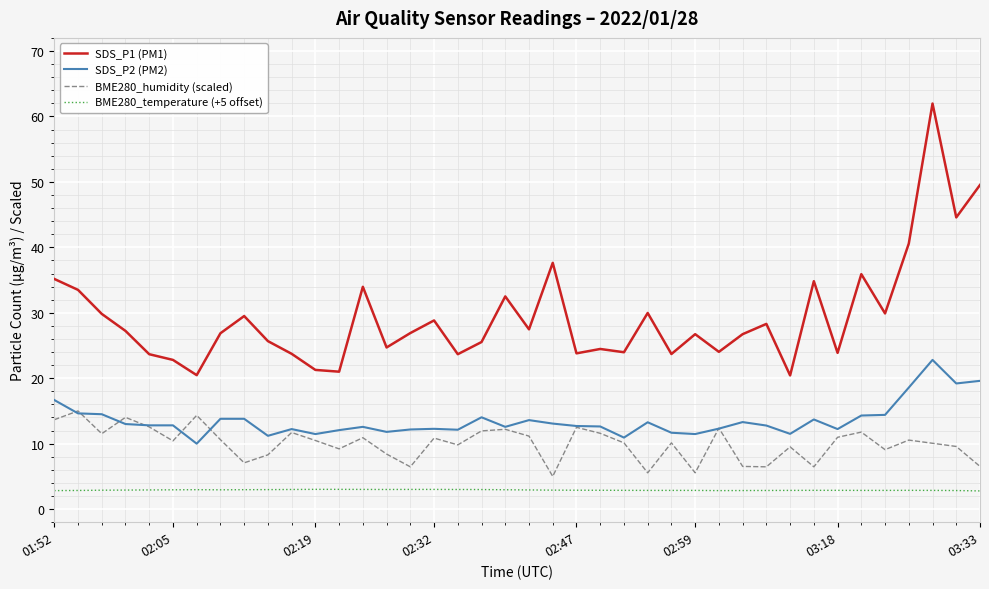

Which series has the widest spread of values?

SDS_P1 (PM1)